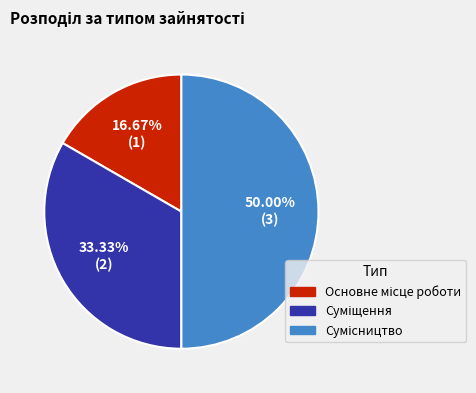

What is the largest slice in the pie chart?

Сумісництво